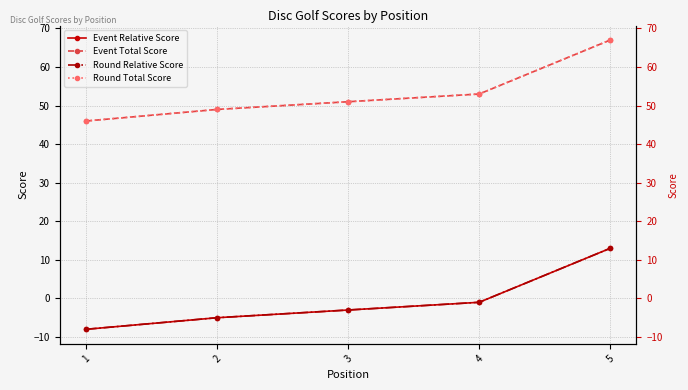

At which category does the chart reach its minimum across all series?

1